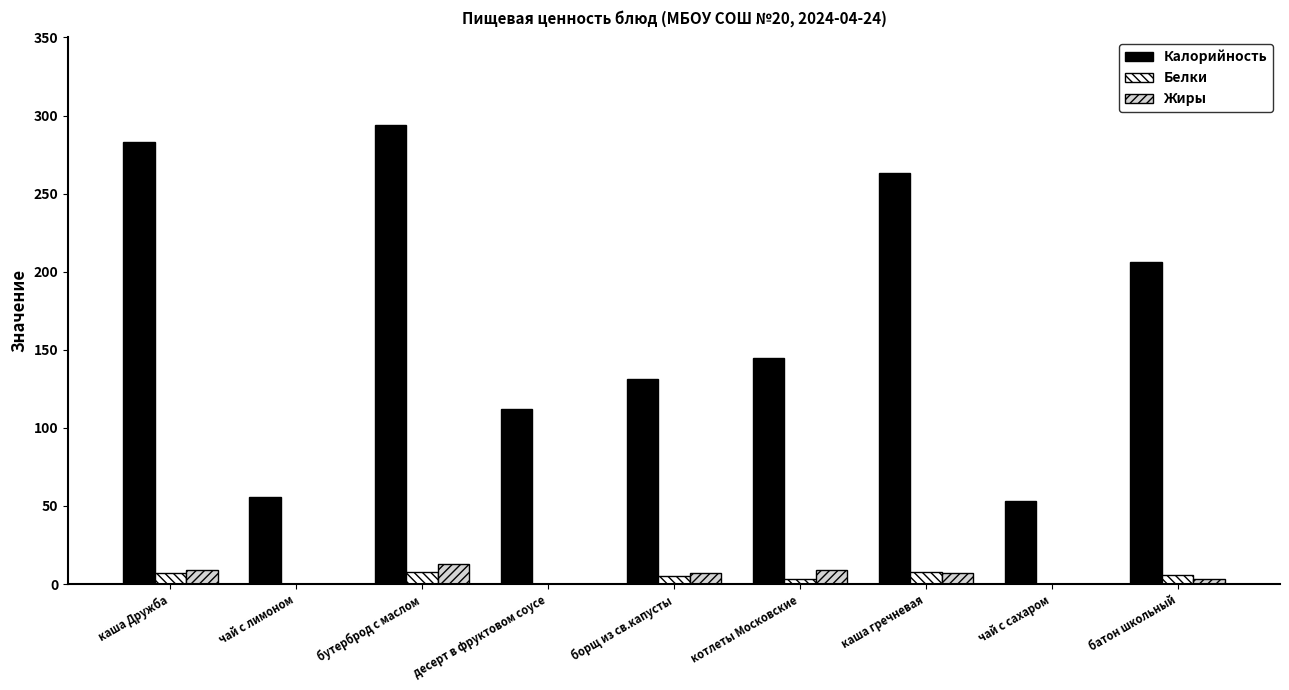

What is the maximum value for Жиры?

13